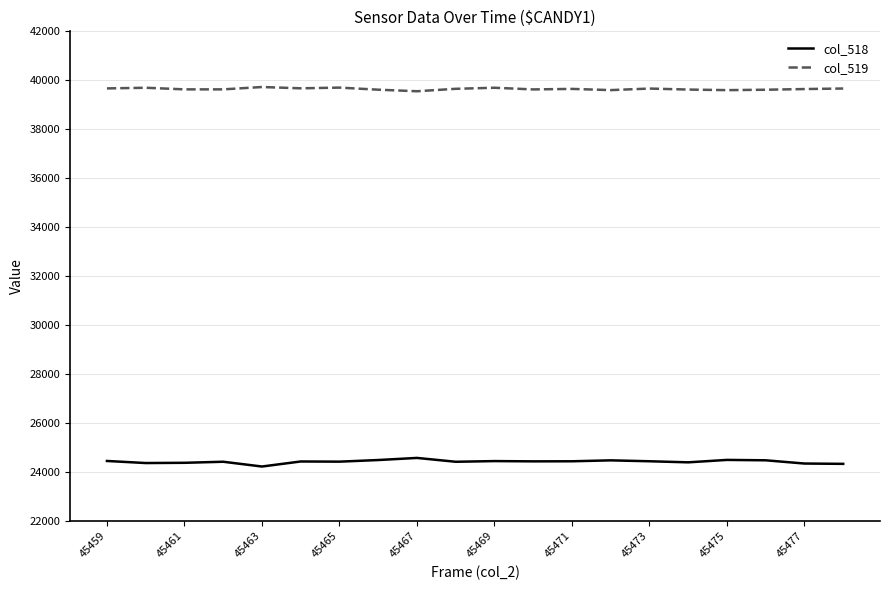

What is the minimum value shown in the chart?

24228